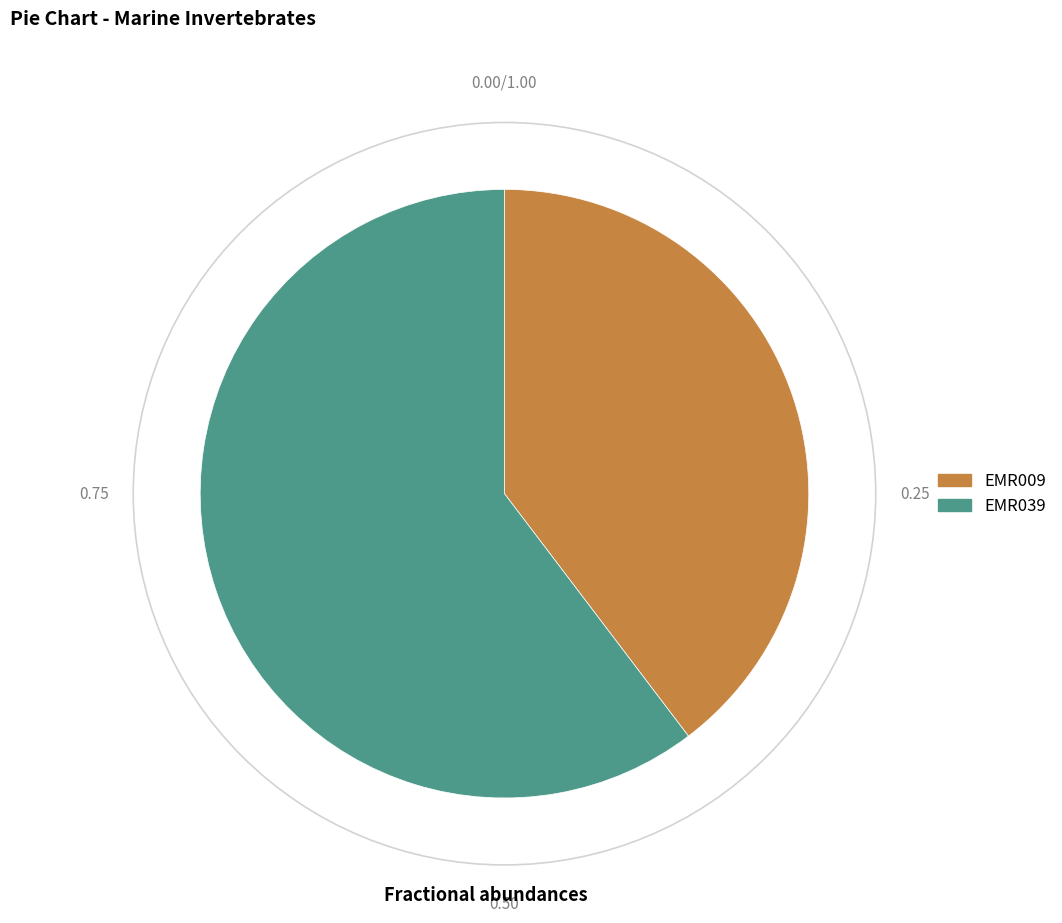

Is there any slice that represents more than half of the pie?

Yes